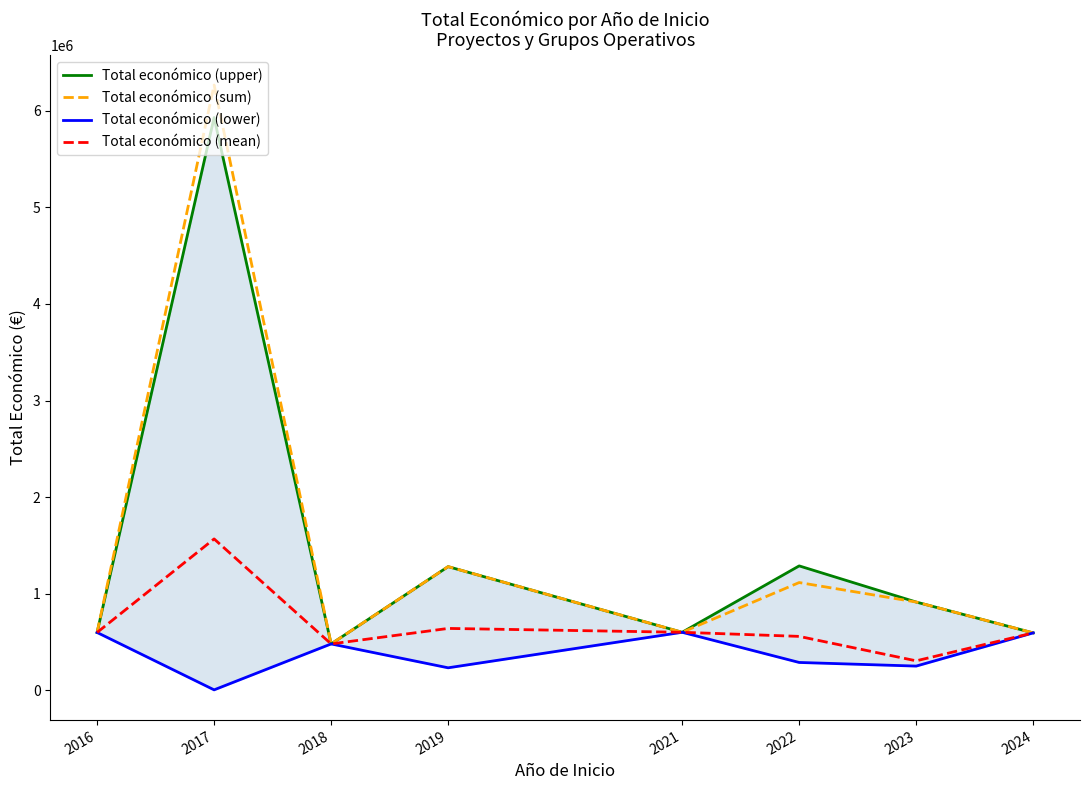

True or false: Total económico (sum) and Total económico (upper) cross at least once.

False